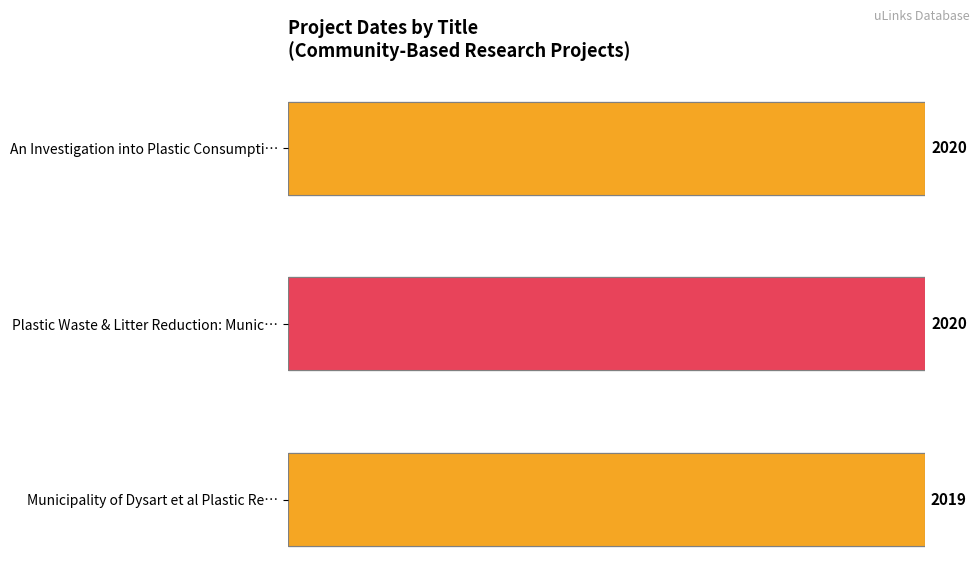

Count the number of categories in the chart.

3